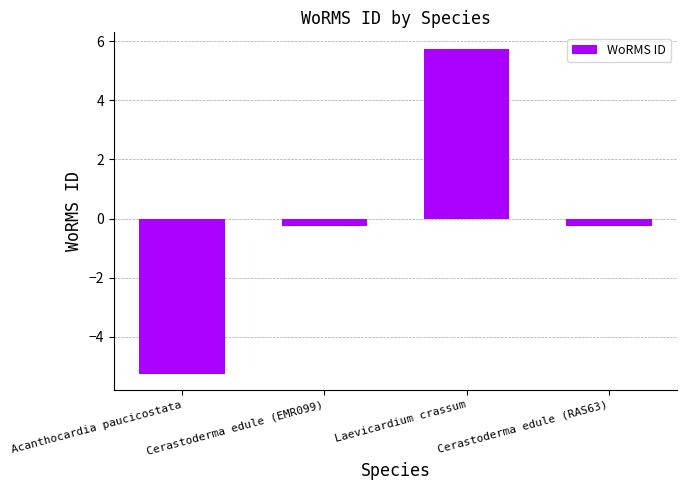

How many bars are there in total?

4